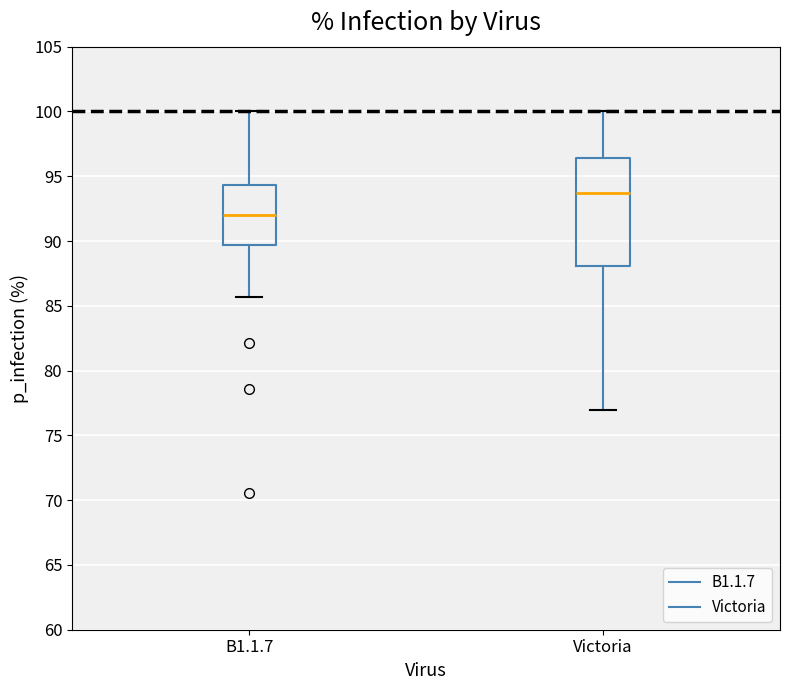

Reading left to right, read every box against the y-axis: the position of its median line, the range the box covers, and the ends of its whiskers. The values are not printed on the chart, so give them approximately, as read against the axis.

B1.1.7: median 92.0, box 89.5 to 94.5, whiskers 85.5 to 100.0
Victoria: median 93.5, box 88.0 to 96.5, whiskers 77.0 to 100.0